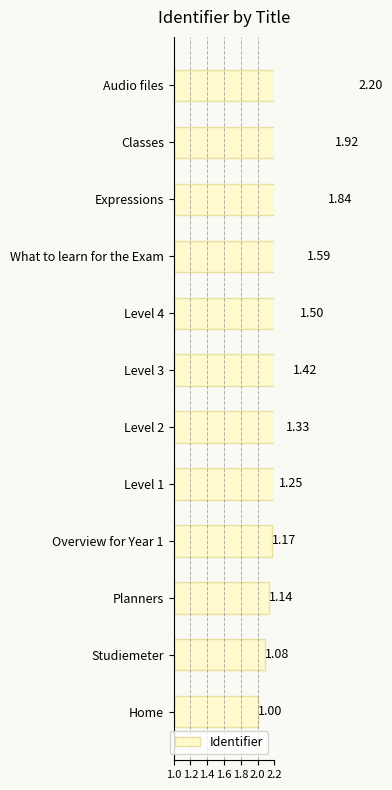

The chart shows a value of 1.0 at Home. True or false?

True